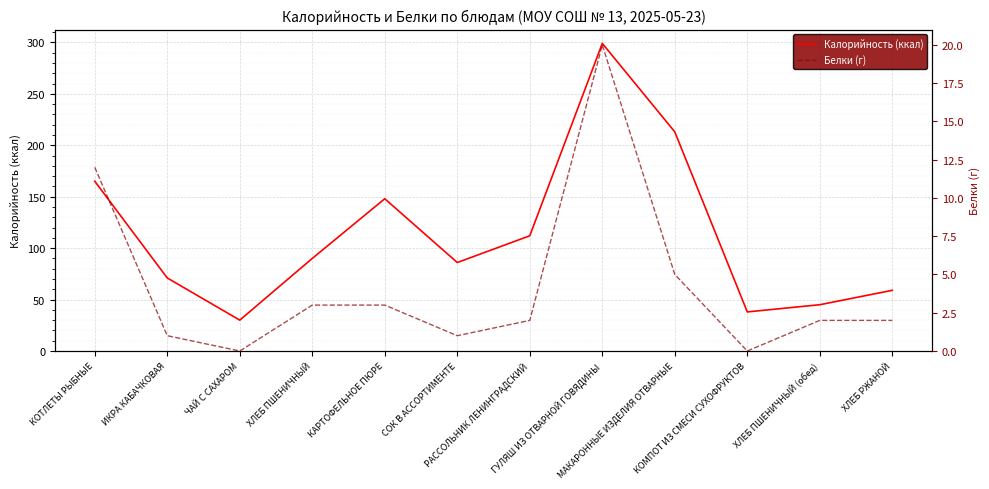

What are all the series names shown in the legend?

Калорийность (ккал), Белки (г)